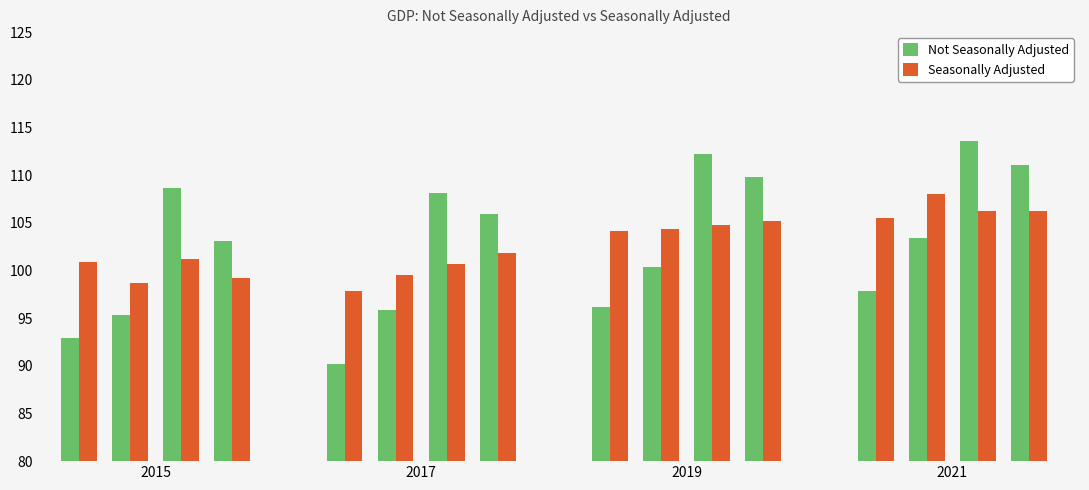

What is the difference between the maximum and minimum values in the Seasonally Adjusted series?

10.2